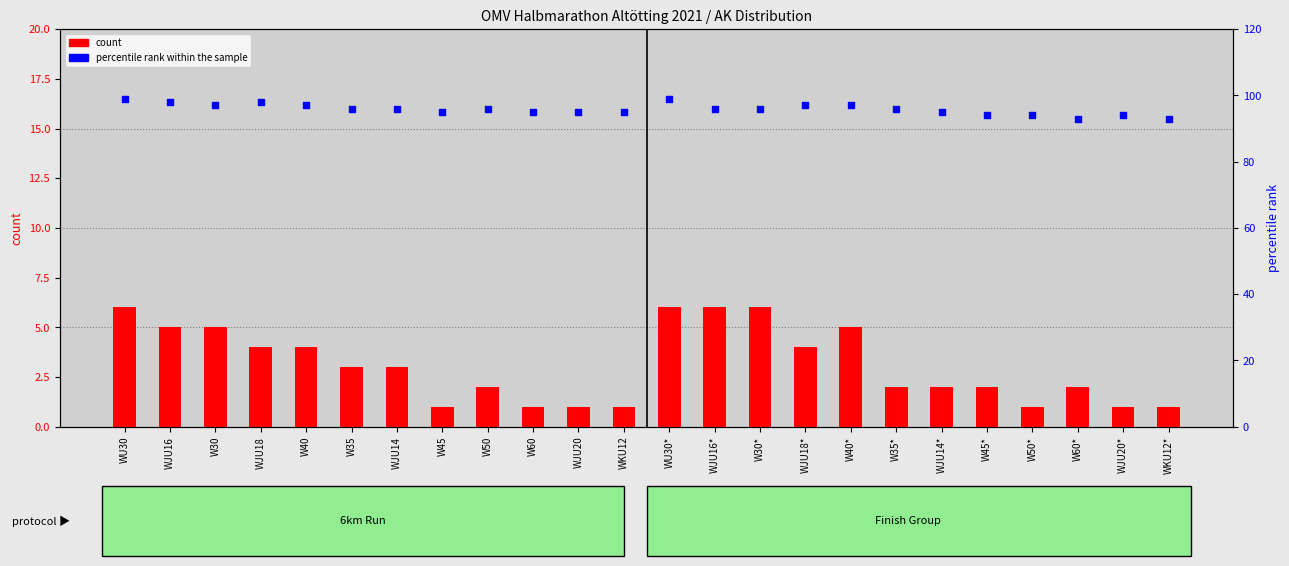

Which series contains the highest Y value?

percentile rank within the sample